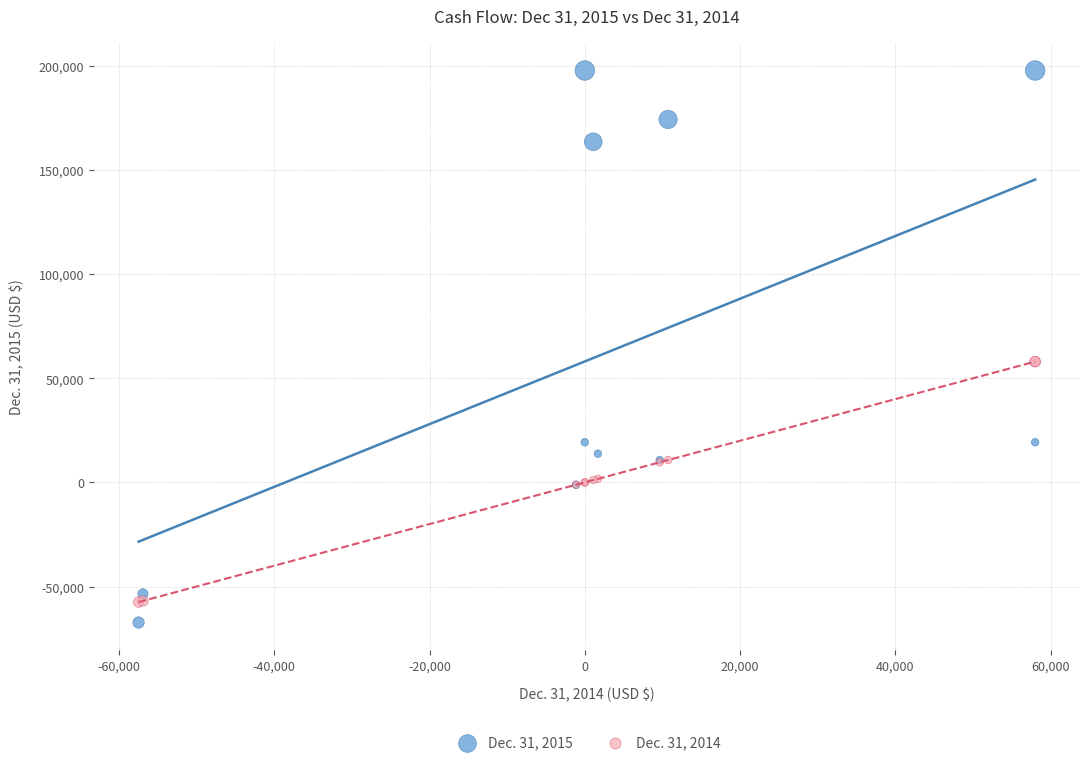

Which series reaches the minimum Y coordinate?

Dec. 31, 2015